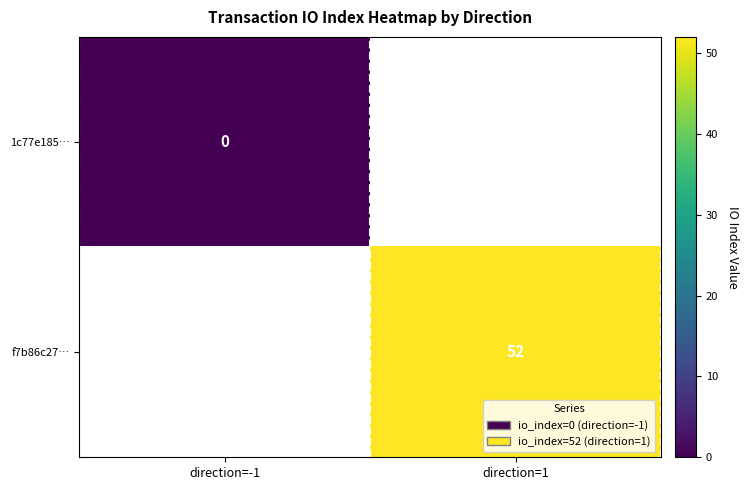

Is the value of f7b86c27… at direction=1 greater than the value of 1c77e185… at direction=-1?

Yes